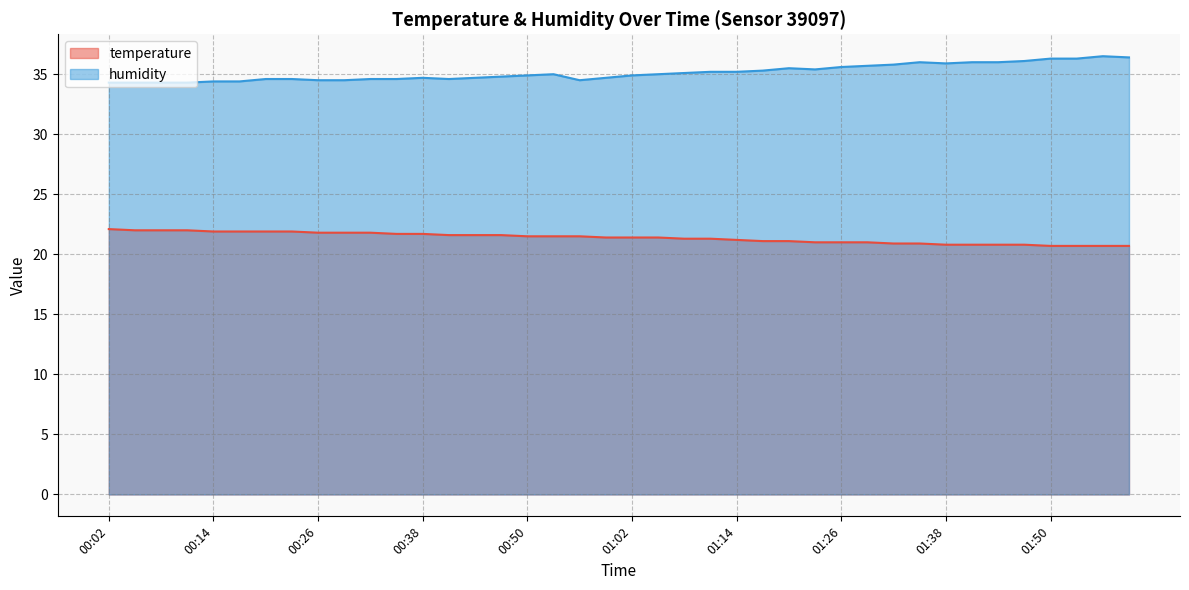

Is the value of temperature at 01:17 greater than the value of humidity at 01:20?

No